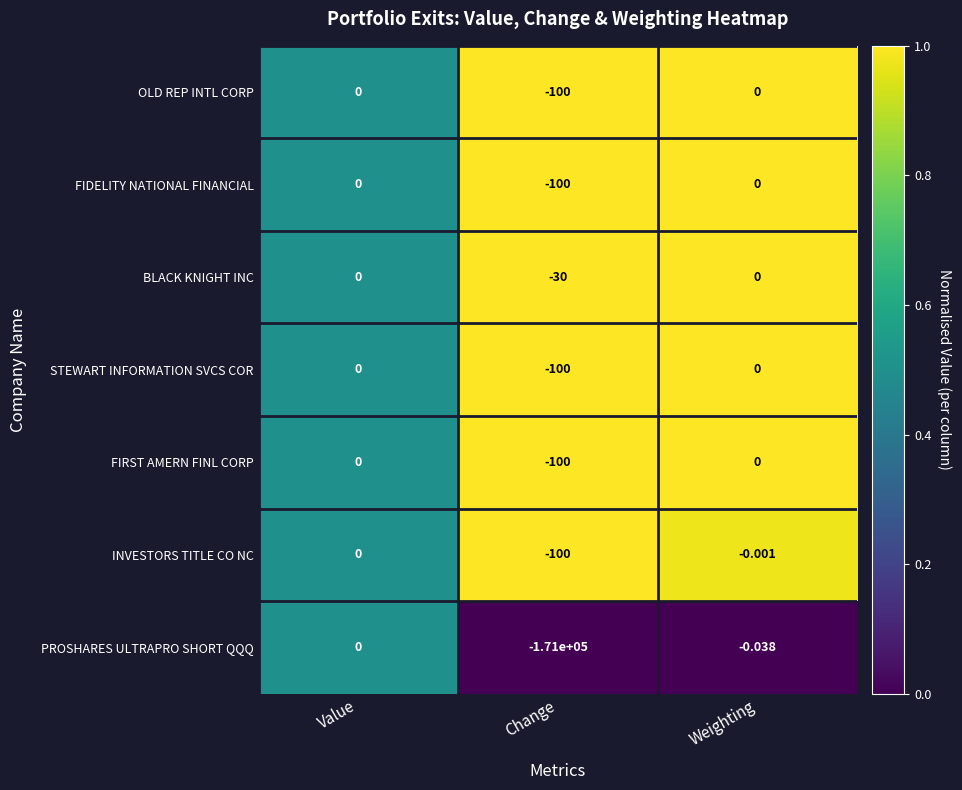

Which series changed the most between Change and Weighting?

PROSHARES ULTRAPRO SHORT QQQ